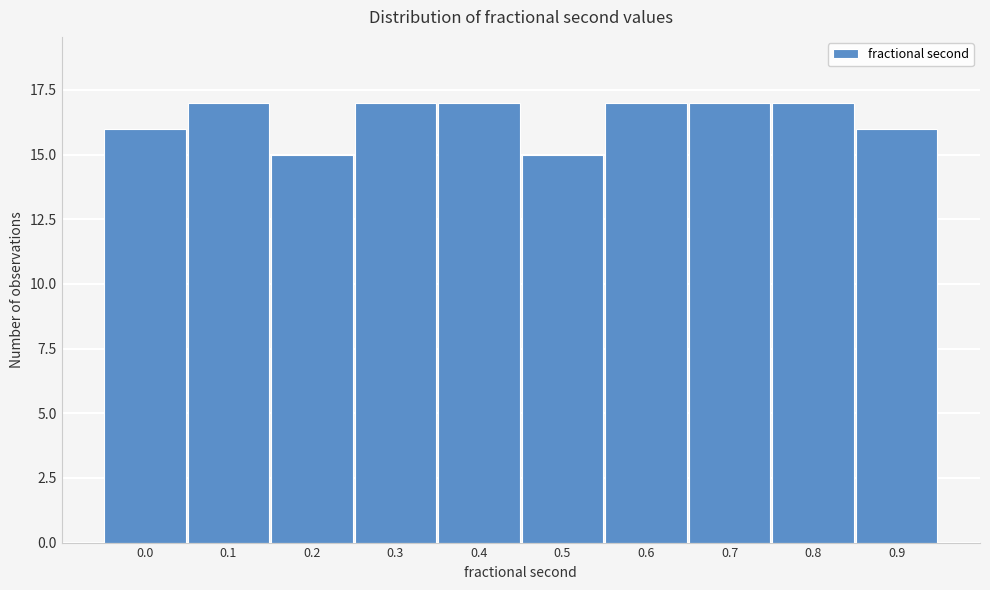

Reading right to left, transcribe all the data shown in this chart.

16	17	17	17	15	17	17	15	17	16